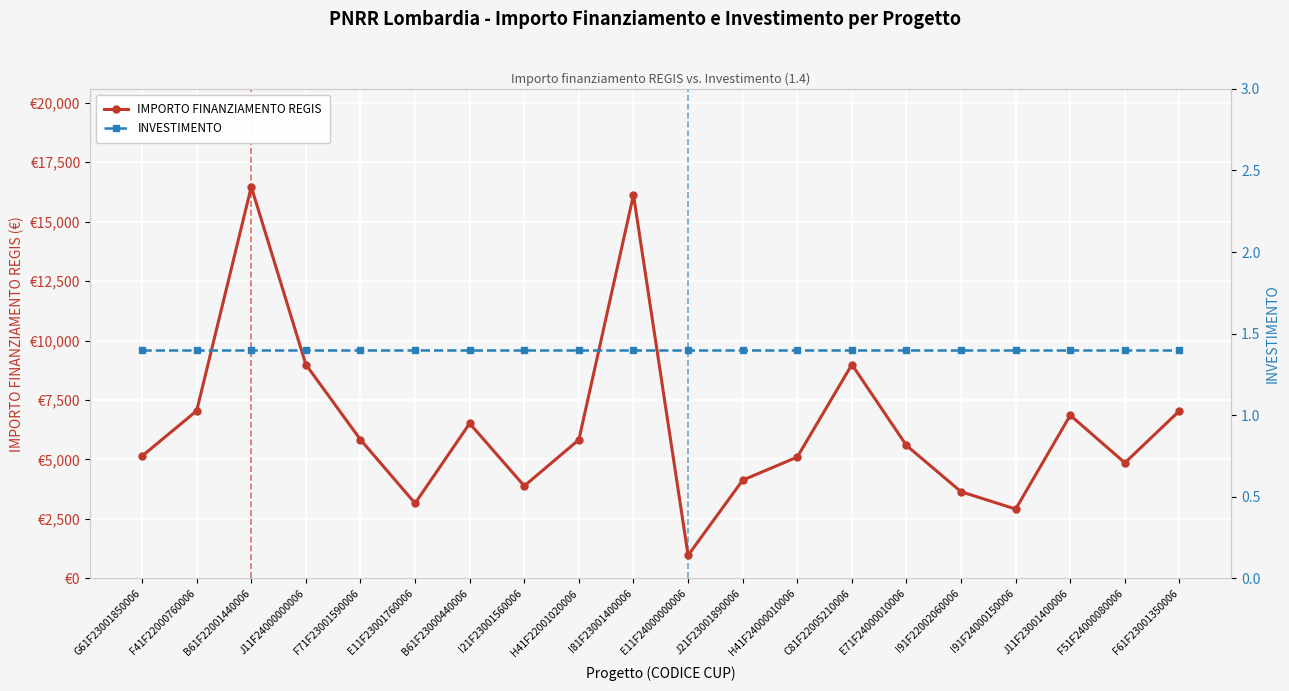

Which series has the largest range (max minus min)?

IMPORTO FINANZIAMENTO REGIS